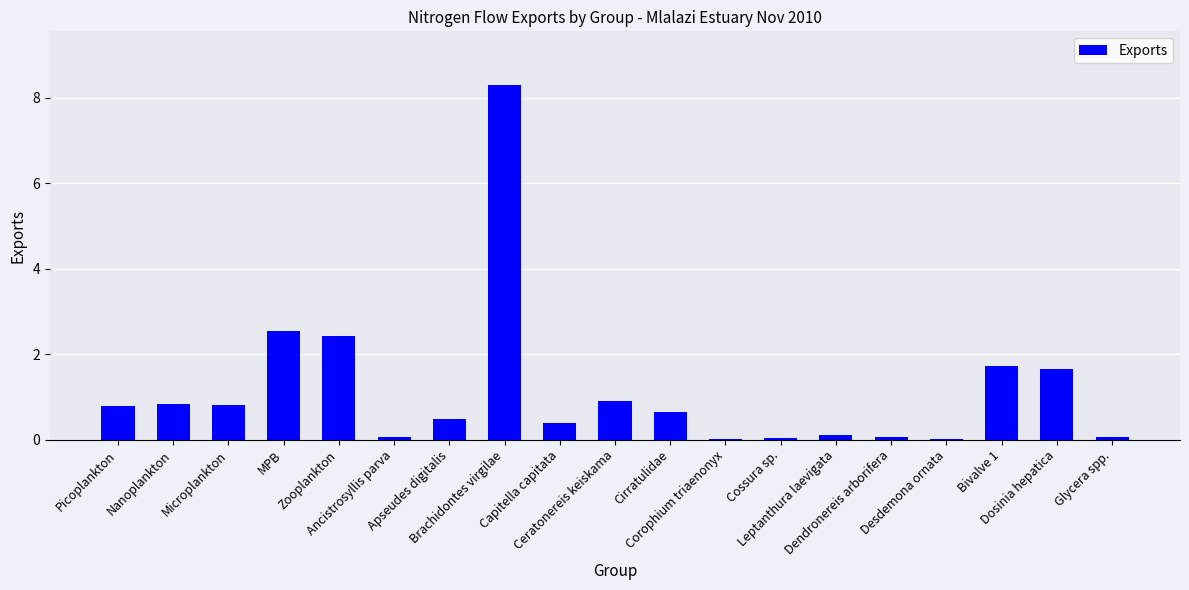

What is the greatest value displayed?

8.3